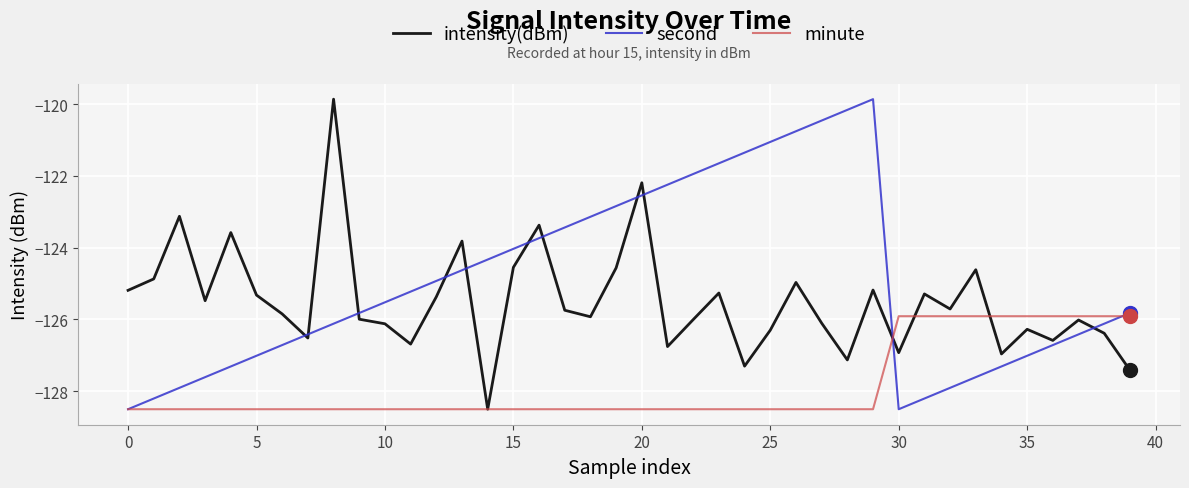

Rank the series by their average value, from highest to lowest.

second, intensity(dBm), minute